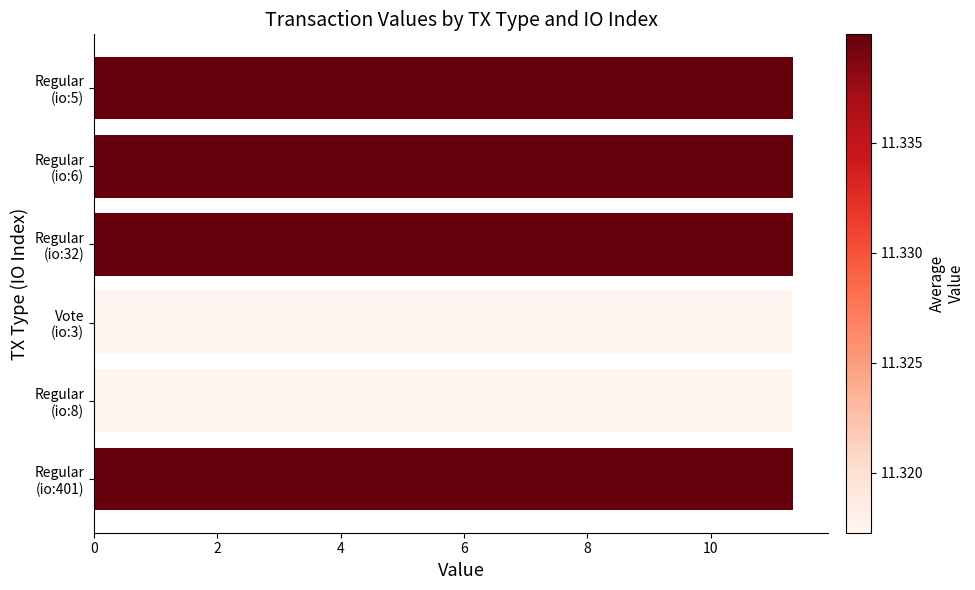

Count the values in the range 11 to 12.

6